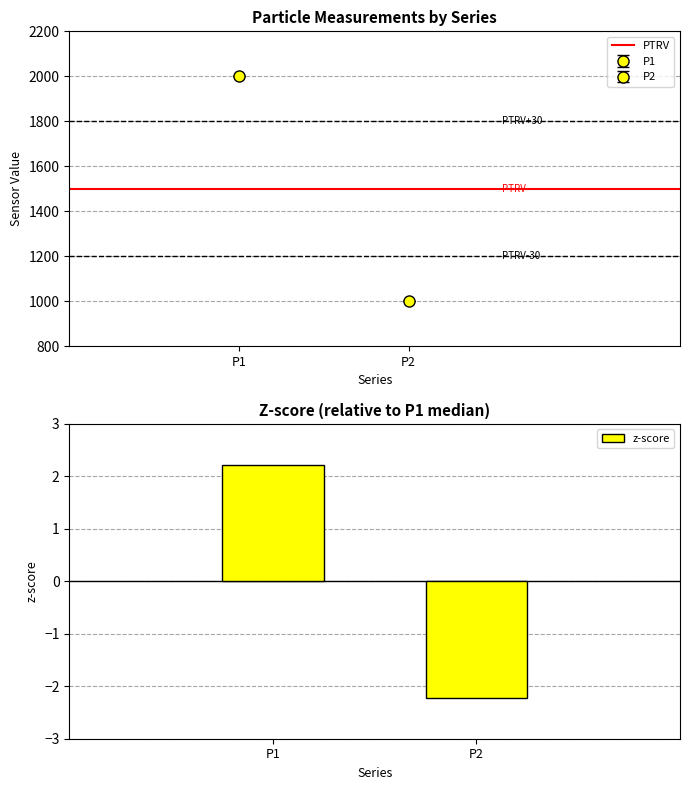

Reading left to right, extract all data points from this chart.

P1=2.2	P2=-2.2